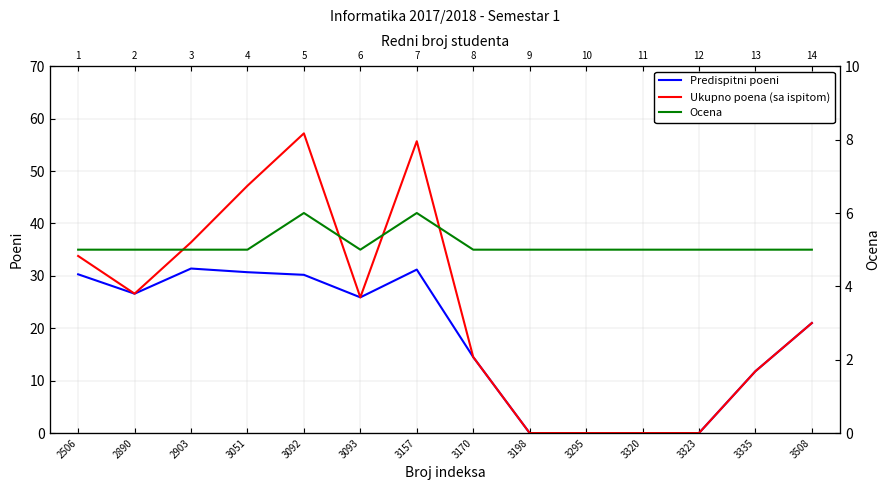

At 2506, list the series in order from largest to smallest.

Ukupno poena (sa ispitom), Predispitni poeni, Ocena